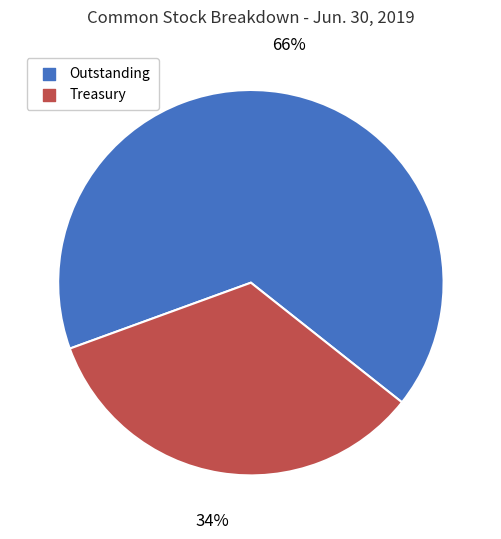

Is there a majority slice in this chart?

Yes